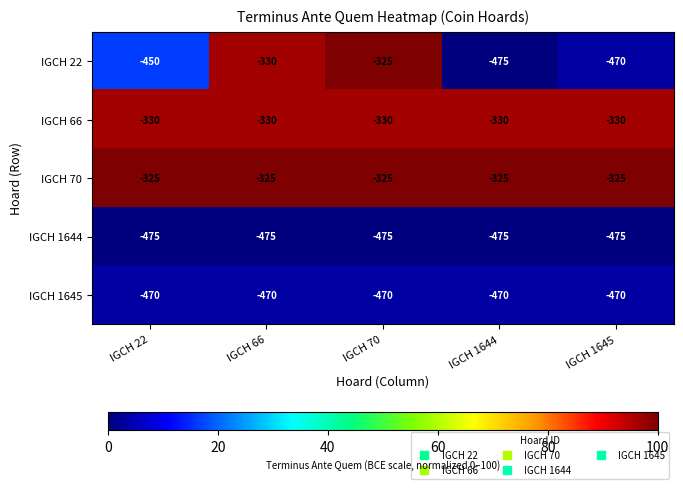

At which category is the sum across all series the highest?

IGCH 70